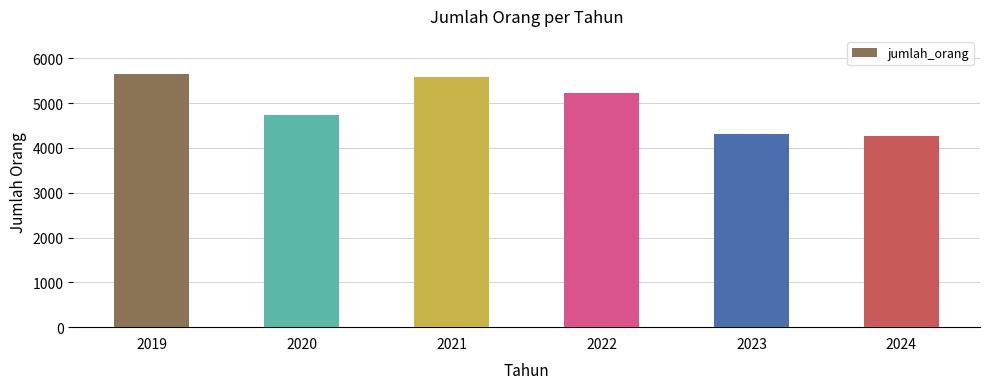

Reading left to right, what are all the values shown in this chart?

2019=5659	2020=4744	2021=5573	2022=5215	2023=4306	2024=4271